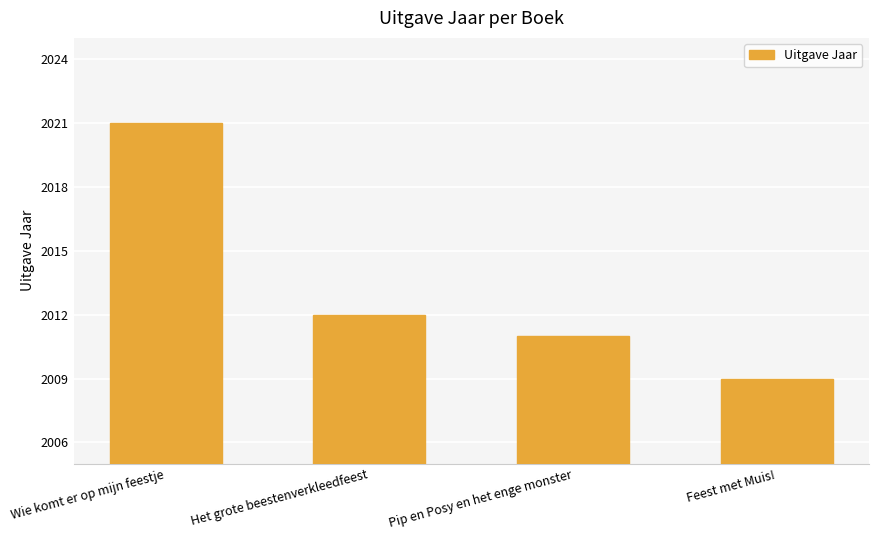

What is the minimum value shown in the chart?

2009